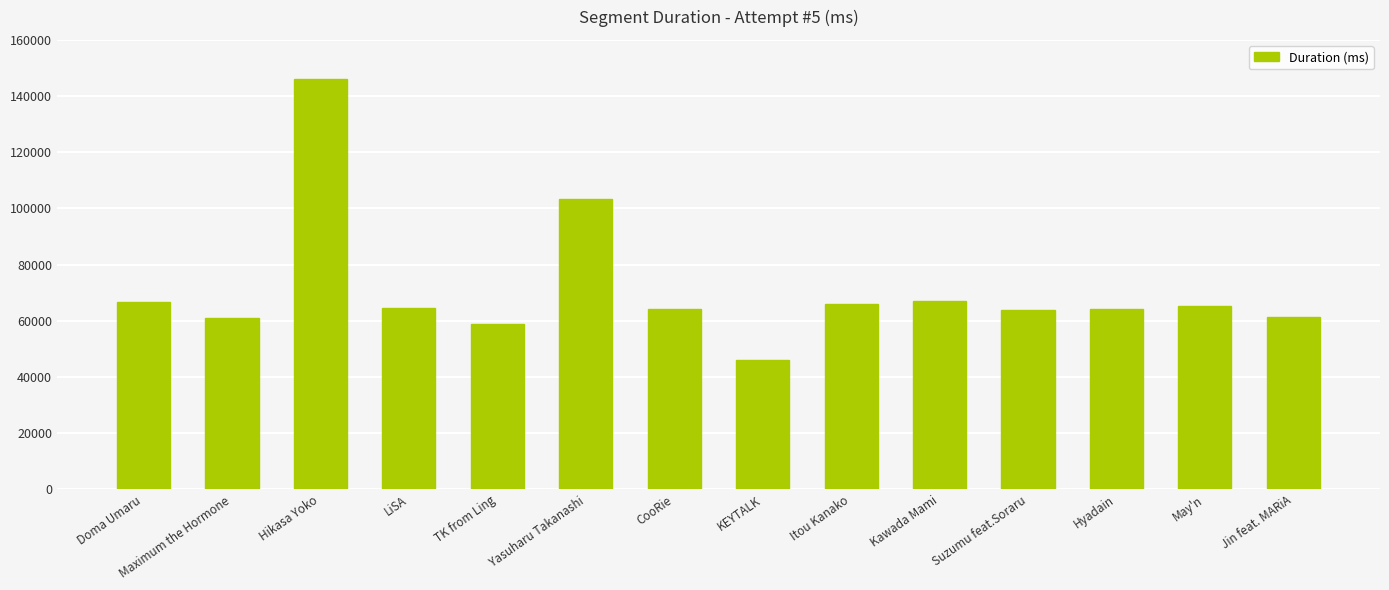

How many series are shown in this chart?

1